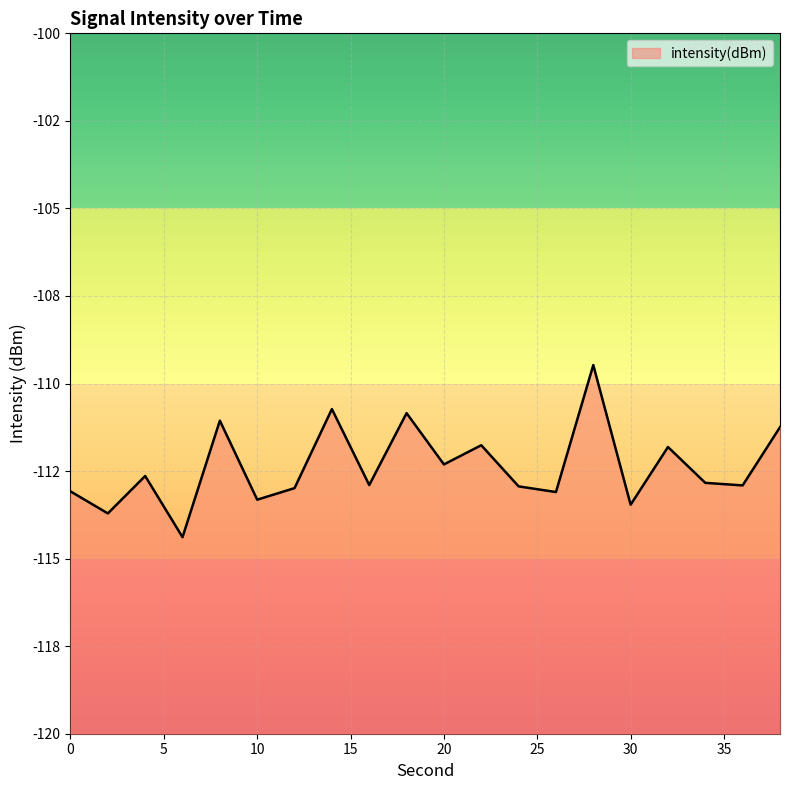

How many values exceed -112?

7